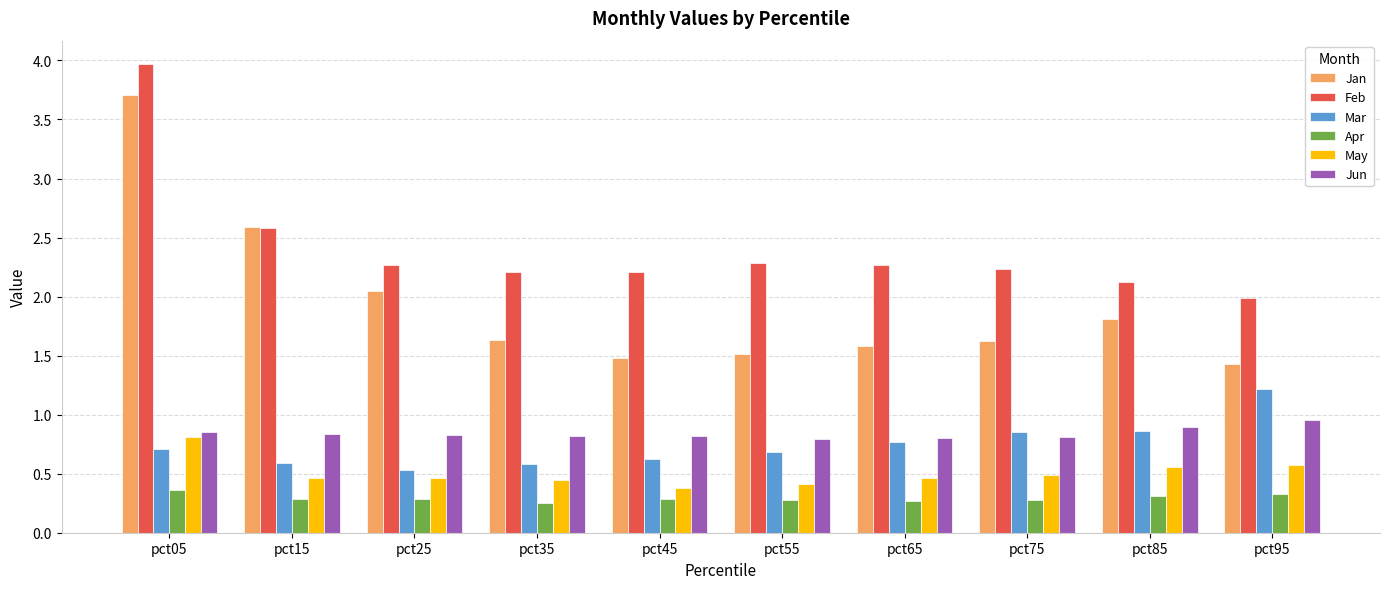

Are the bars grouped side by side (vs. stacked)?

Yes